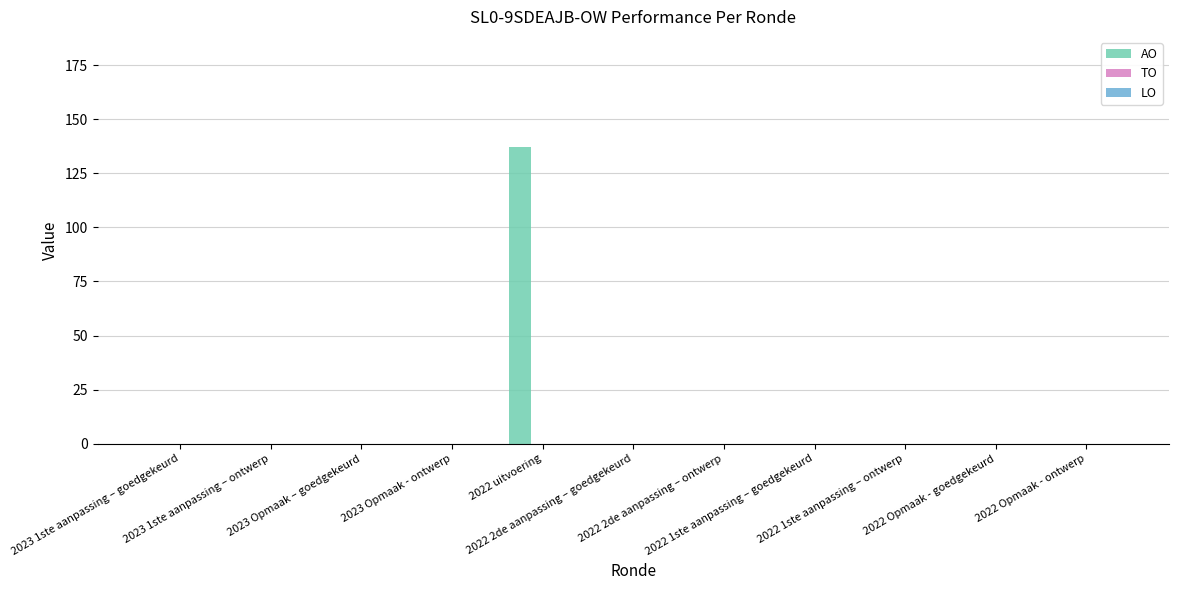

What is the greatest value displayed?

137